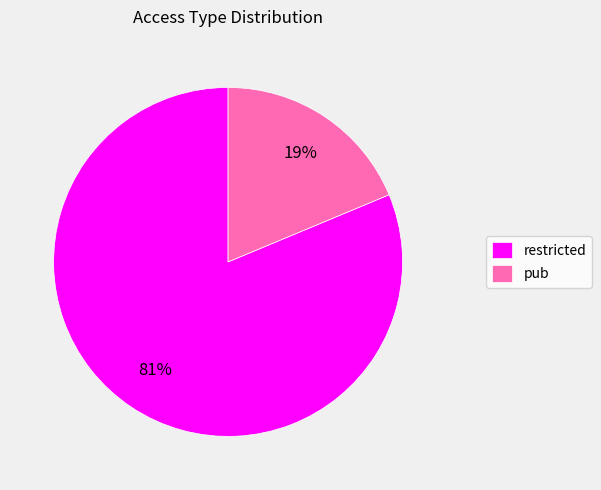

Rank the categories by value from highest to lowest.

restricted, pub